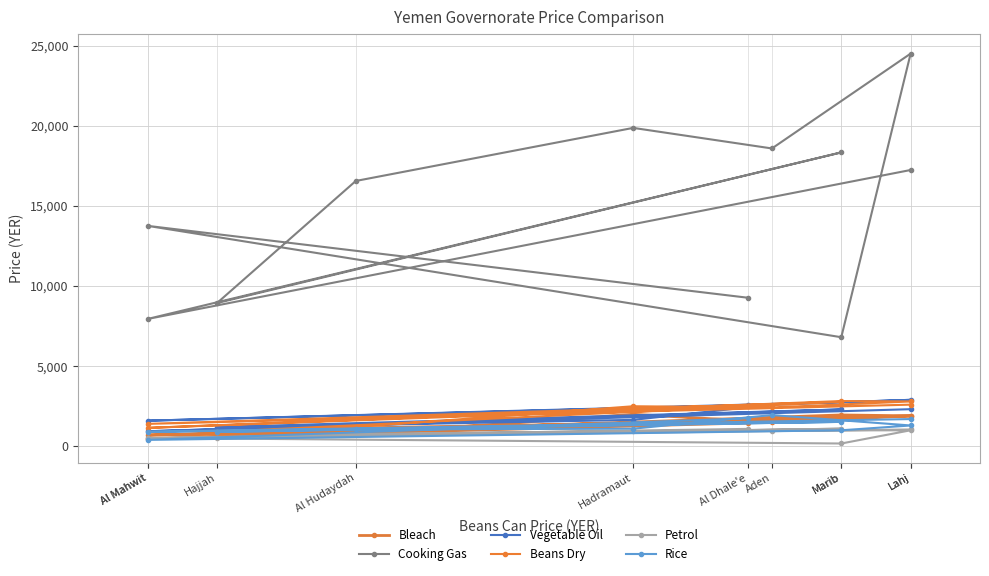

How many categories are shown in the chart?

11